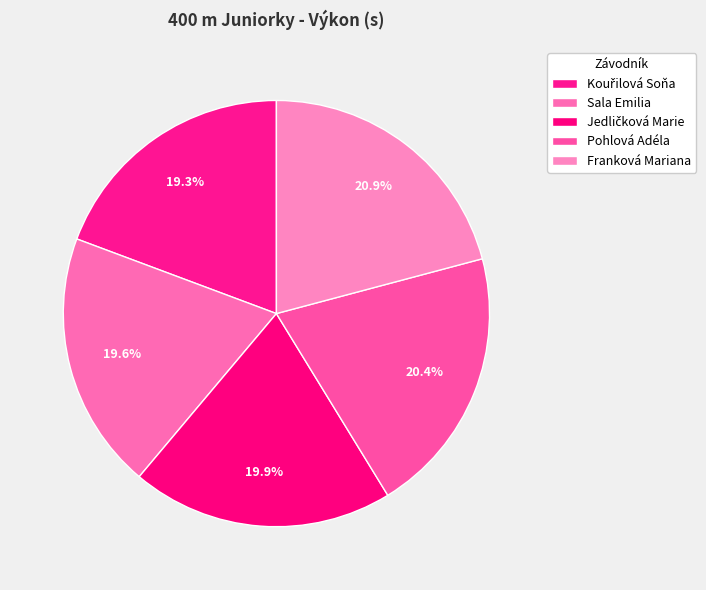

How many segments does this pie chart have?

5